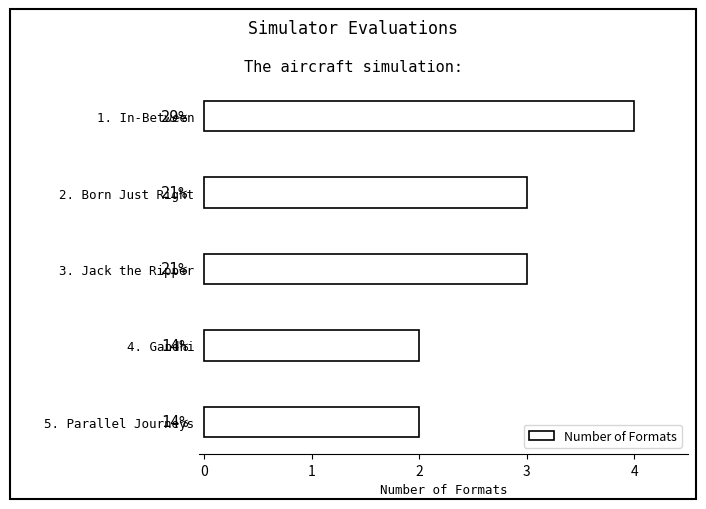

What is the greatest value displayed?

4